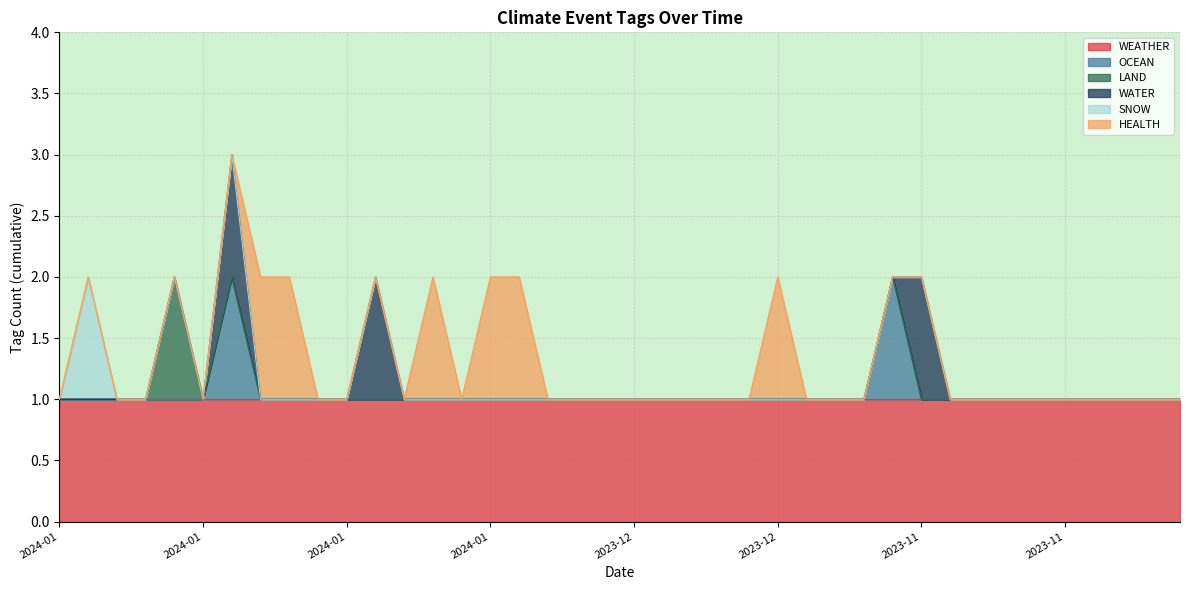

What is the label of the 2nd point from the right?

2023-11-08